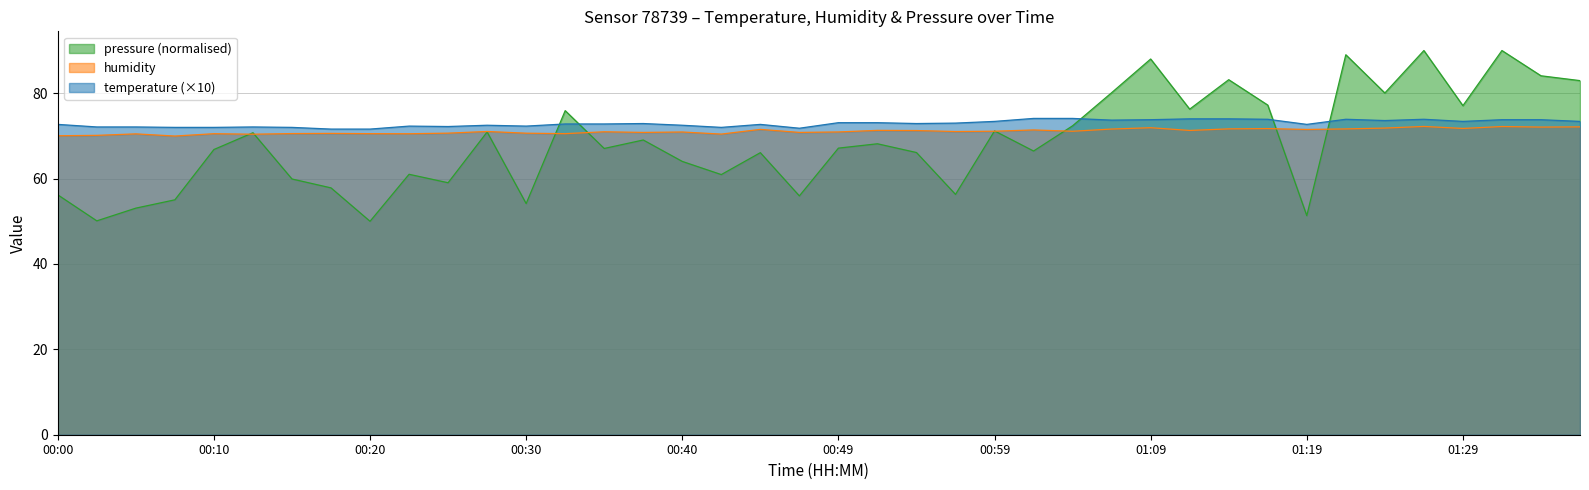

What are all the series names shown in the legend?

pressure (normalised), humidity, temperature (×10)